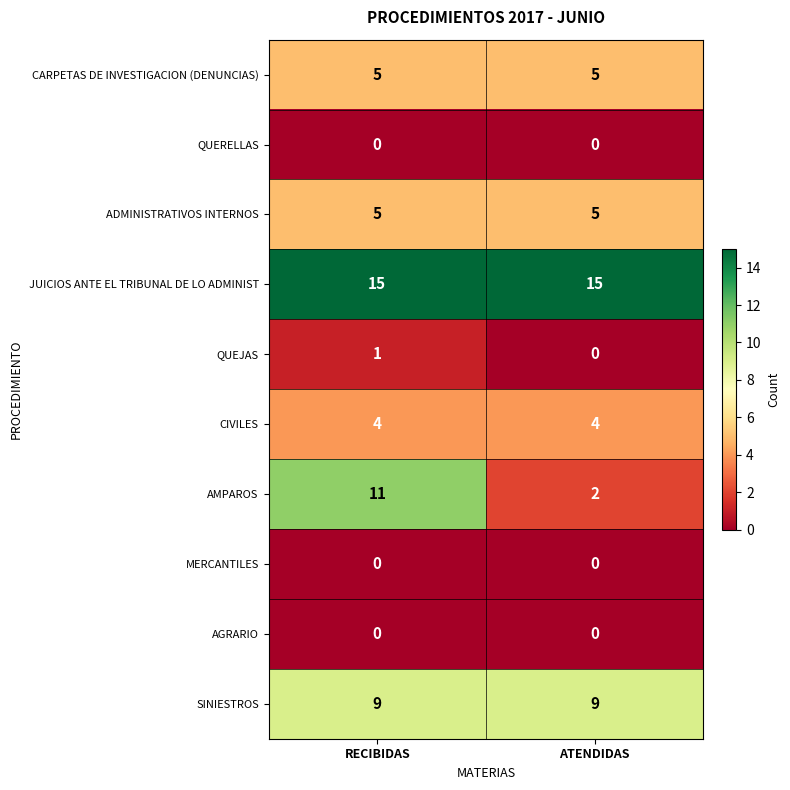

Reading left to right, what are all the values shown in this chart?

CARPETAS DE INVESTIGACION (DENUNCIAS): RECIBIDAS=5	ATENDIDAS=5
QUERELLAS: RECIBIDAS=0	ATENDIDAS=0
ADMINISTRATIVOS INTERNOS: RECIBIDAS=5	ATENDIDAS=5
JUICIOS ANTE EL TRIBUNAL DE LO ADMINIST: RECIBIDAS=15	ATENDIDAS=15
QUEJAS: RECIBIDAS=1	ATENDIDAS=0
CIVILES: RECIBIDAS=4	ATENDIDAS=4
AMPAROS: RECIBIDAS=11	ATENDIDAS=2
MERCANTILES: RECIBIDAS=0	ATENDIDAS=0
AGRARIO: RECIBIDAS=0	ATENDIDAS=0
SINIESTROS: RECIBIDAS=9	ATENDIDAS=9